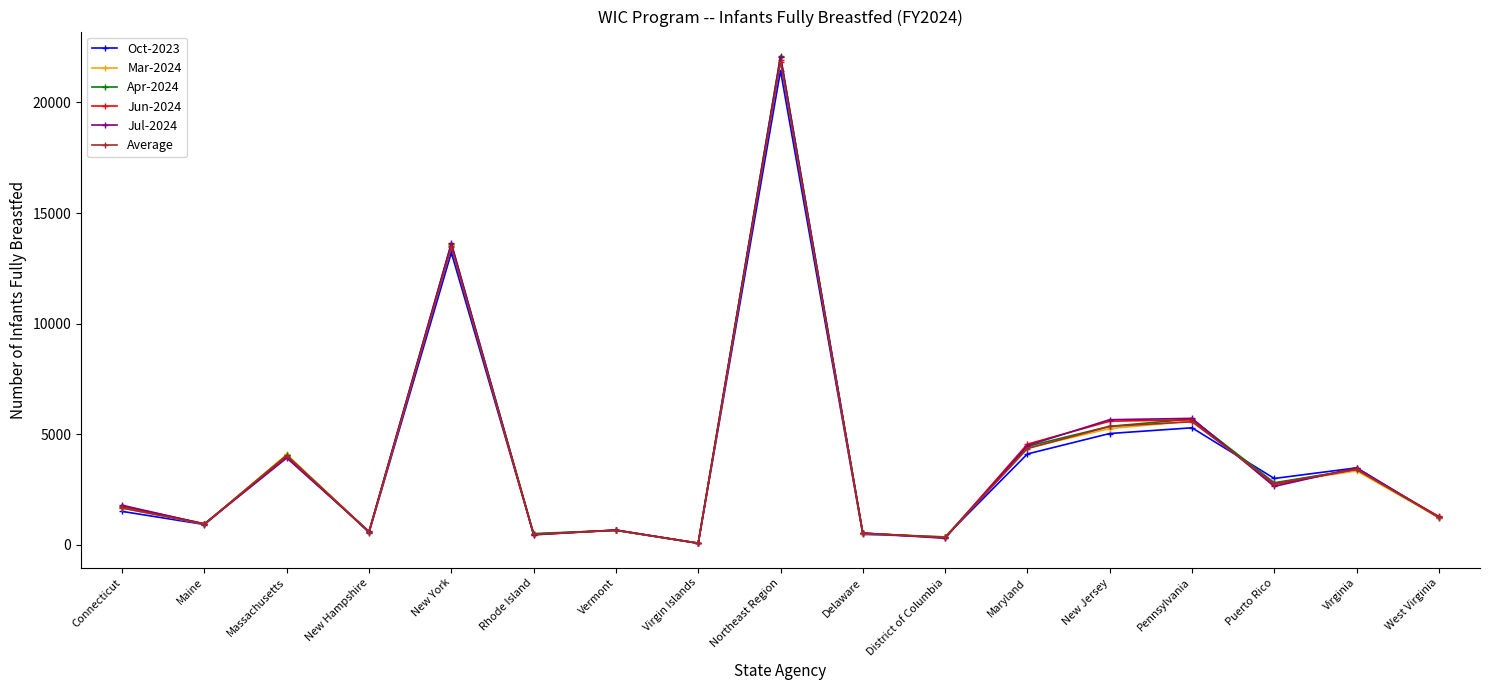

The Mar-2024 series shows 1857.5 at New Jersey. True or false?

False